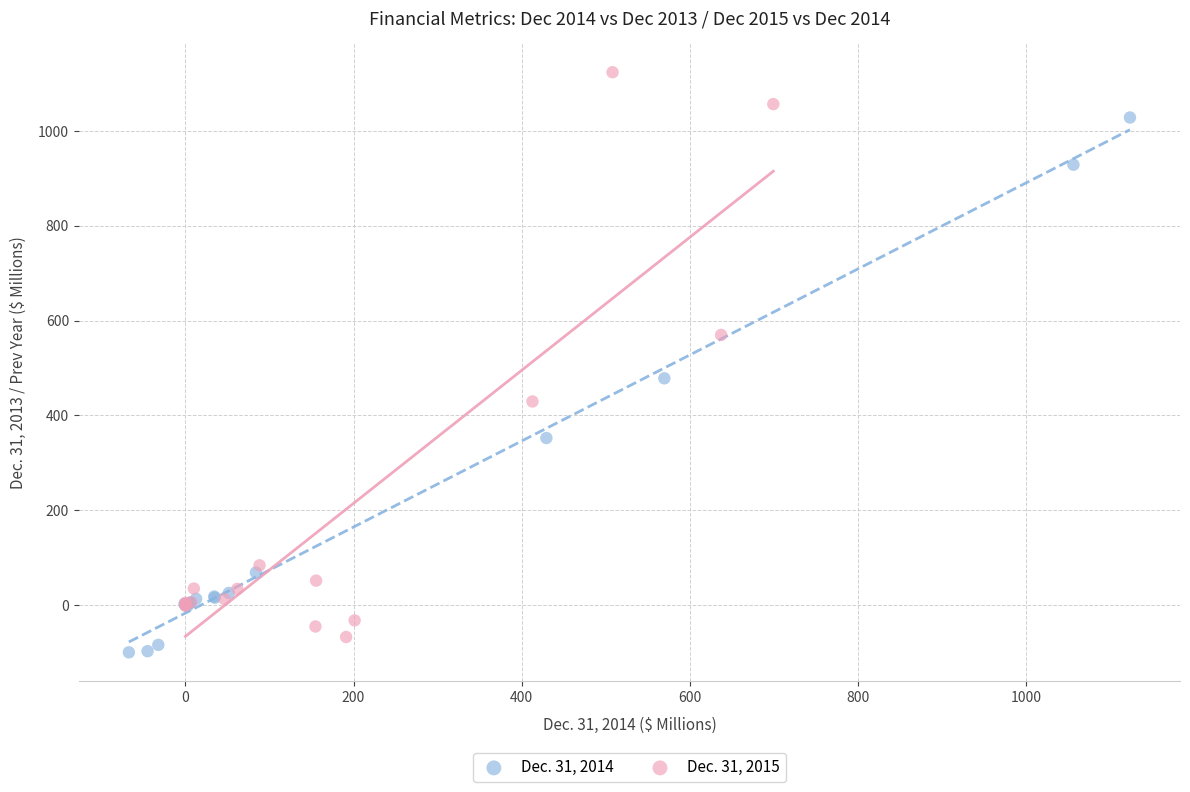

What are all the series names shown in the legend?

Dec. 31, 2014, Dec. 31, 2015